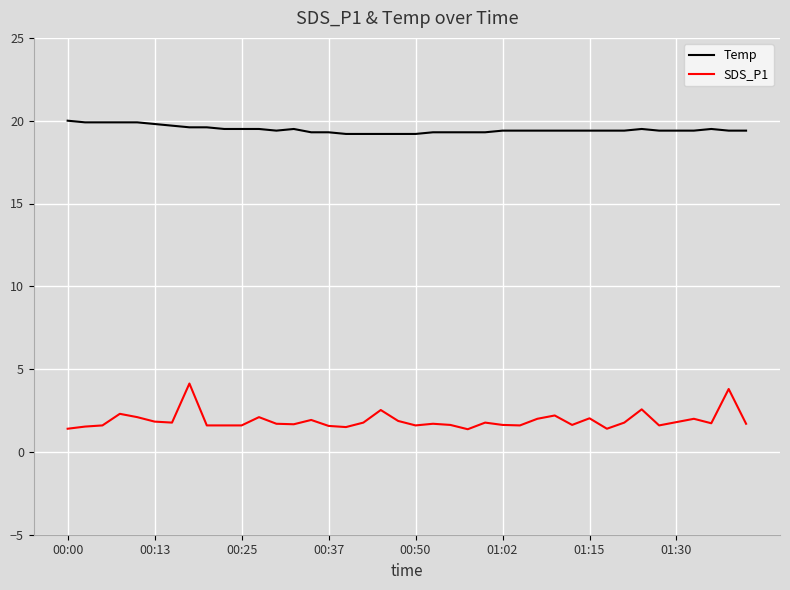

True or false: Temp and SDS_P1 intersect in this chart.

False